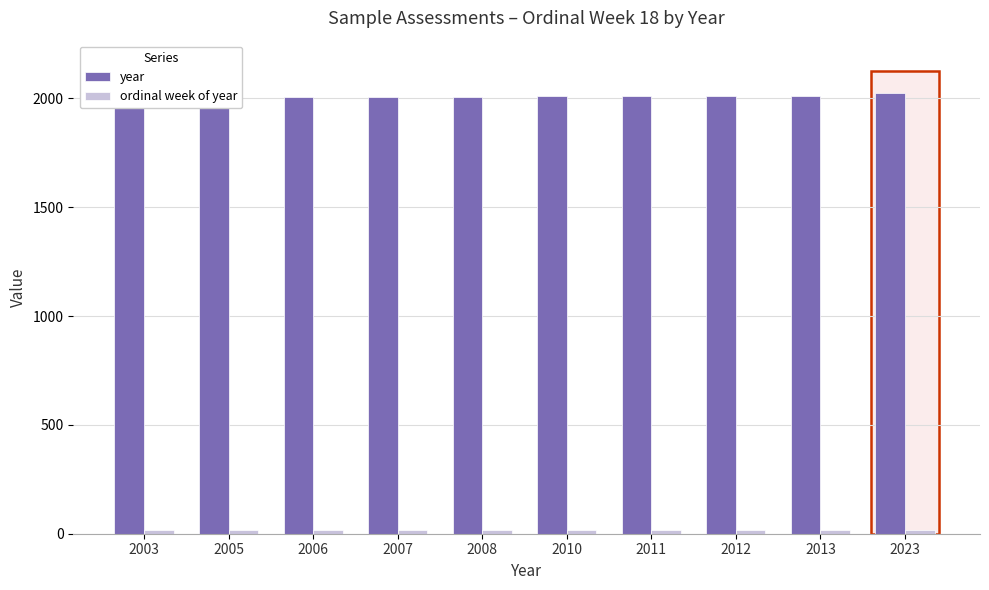

The ordinal week of year series shows 30 at 2003. True or false?

False